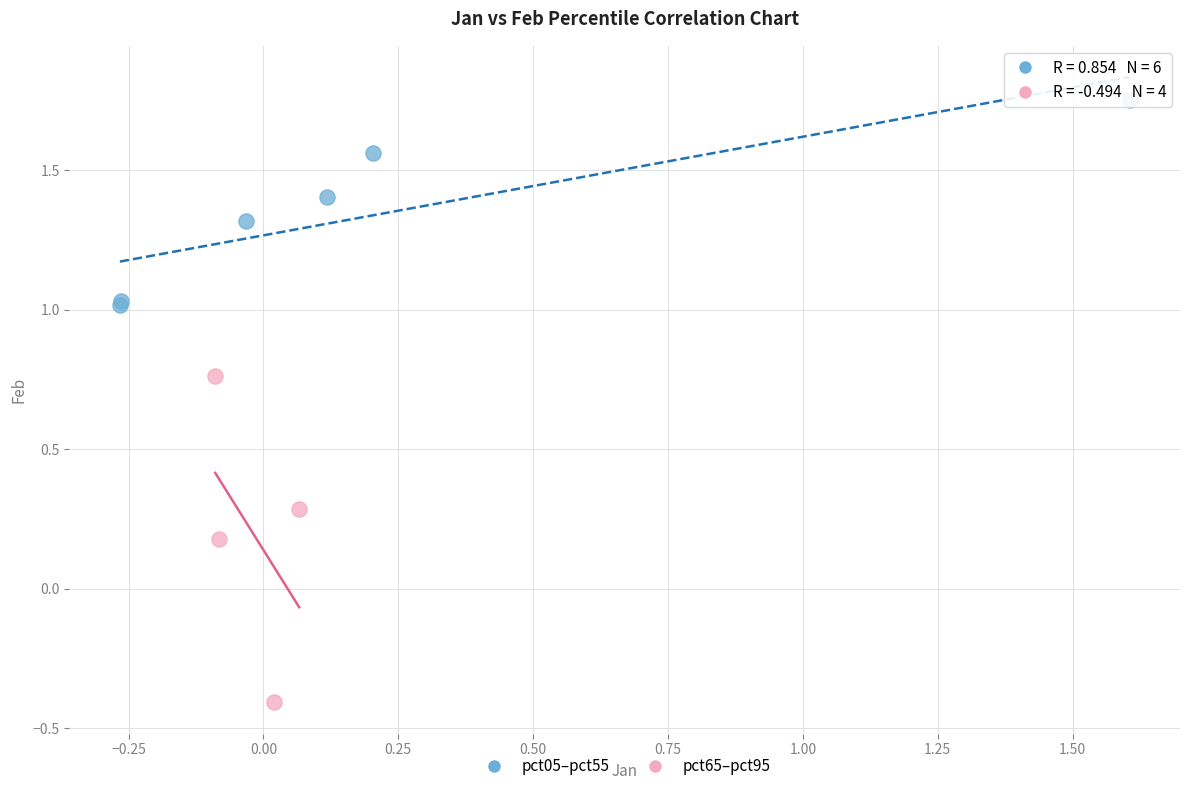

Which series reaches the minimum Y coordinate?

pct65–pct95